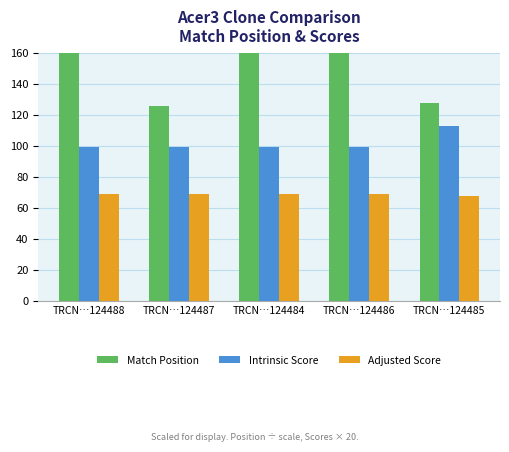

What is the difference between the Match Position values at TRCN…124487 and TRCN…124488?

114.1